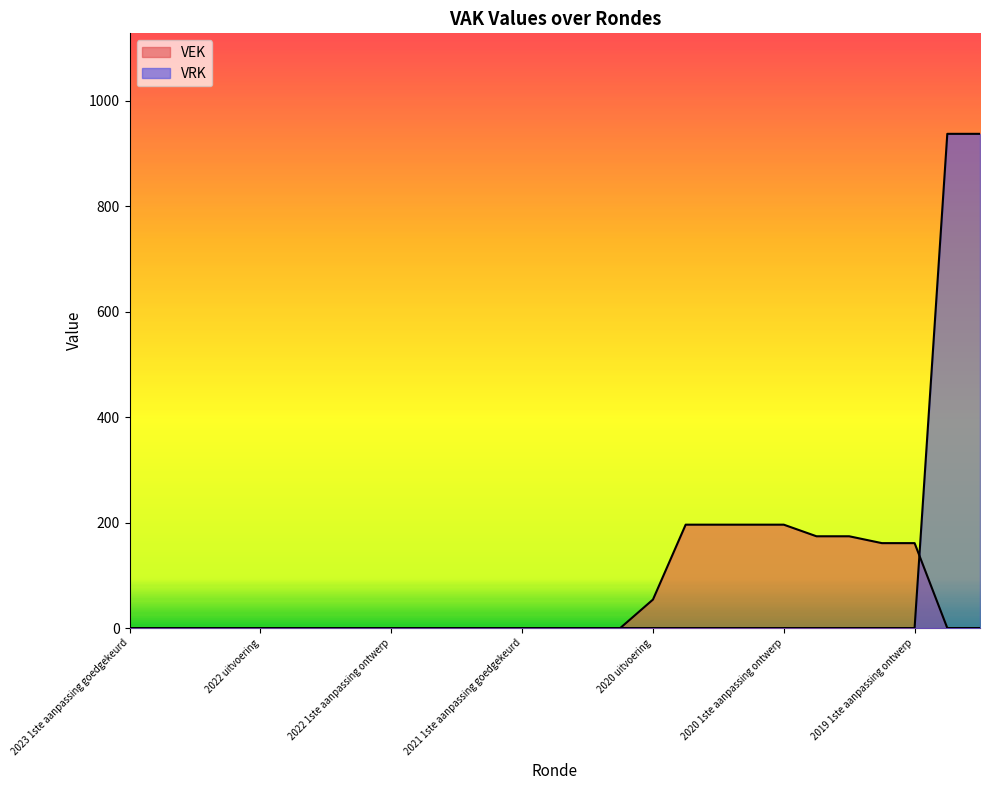

List the series in order of their overall mean, lowest first.

VEK, VRK